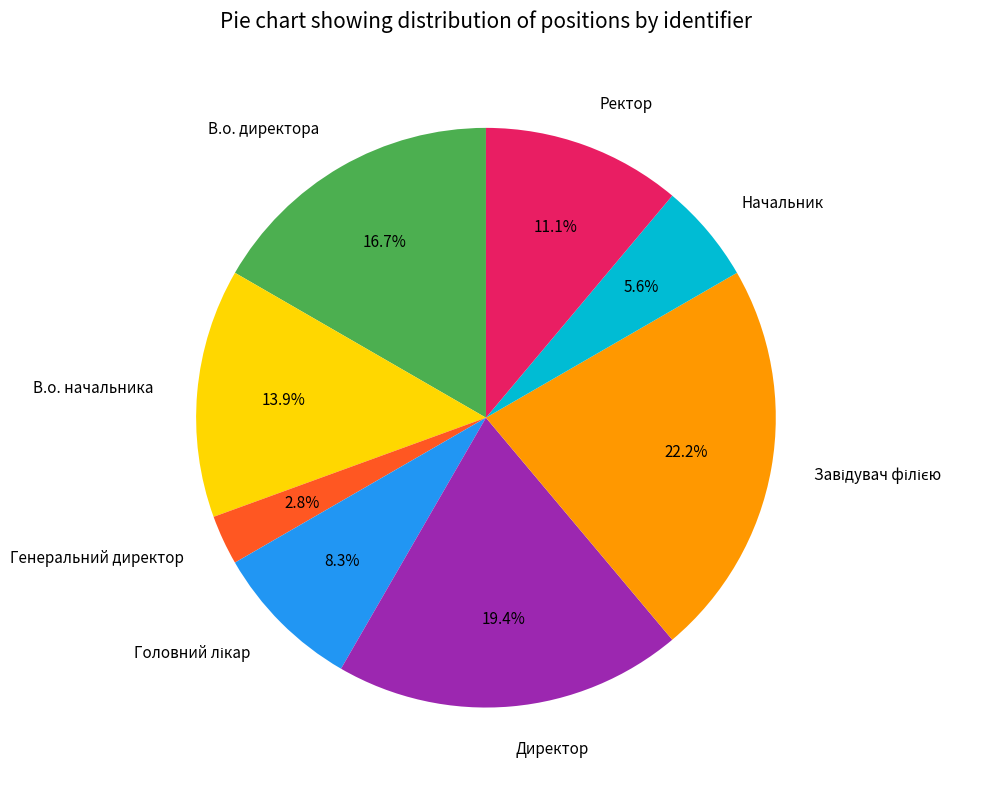

Approximately how many times larger is the value at В.о. директора compared to Ректор?

1.5